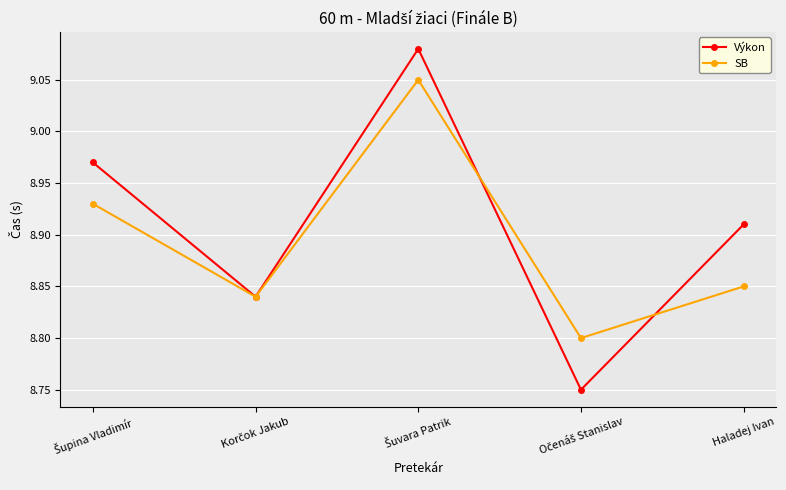

Which series has the largest total across all categories?

Výkon